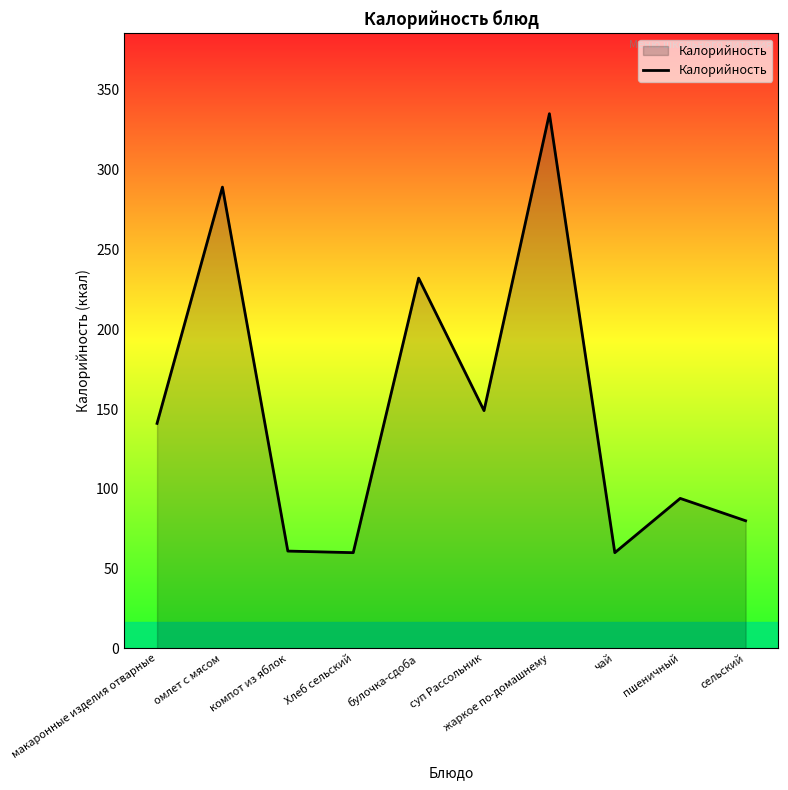

Which has a higher value, жаркое по-домашнему or омлет с мясом?

жаркое по-домашнему